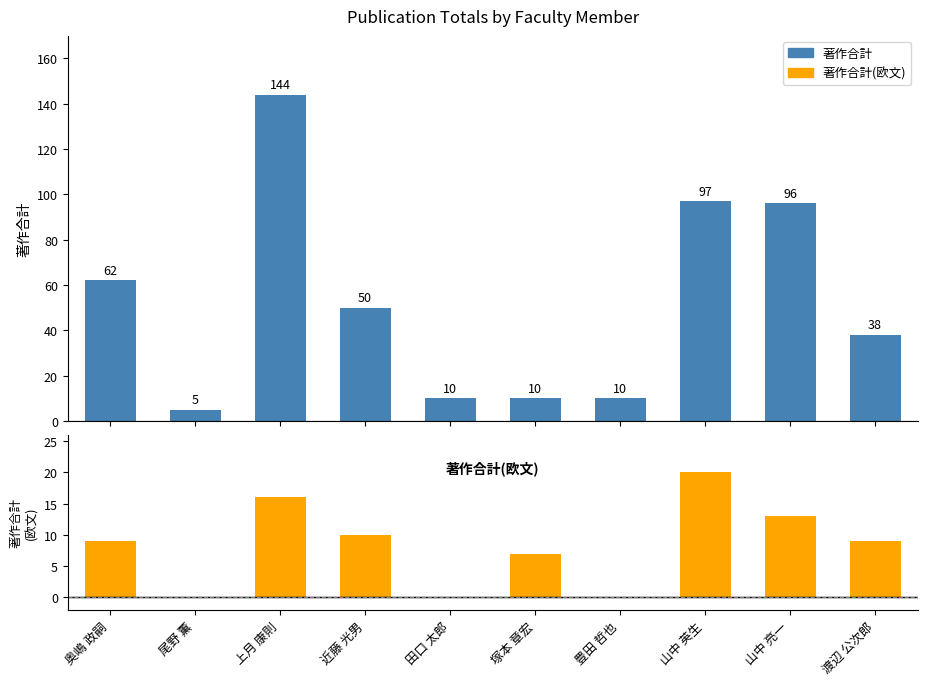

At 奥嶋 政嗣, list the series in order from smallest to largest.

著作合計(欧文), 著作合計